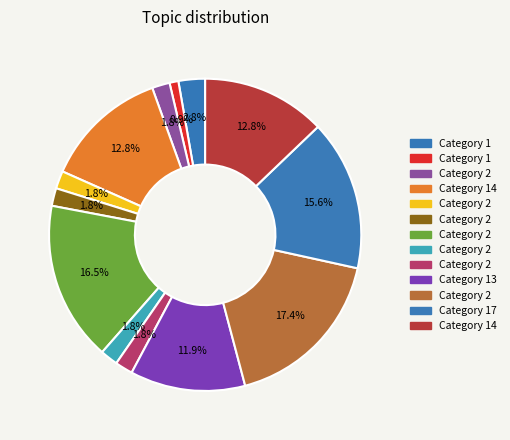

How many slices are in this pie chart?

13